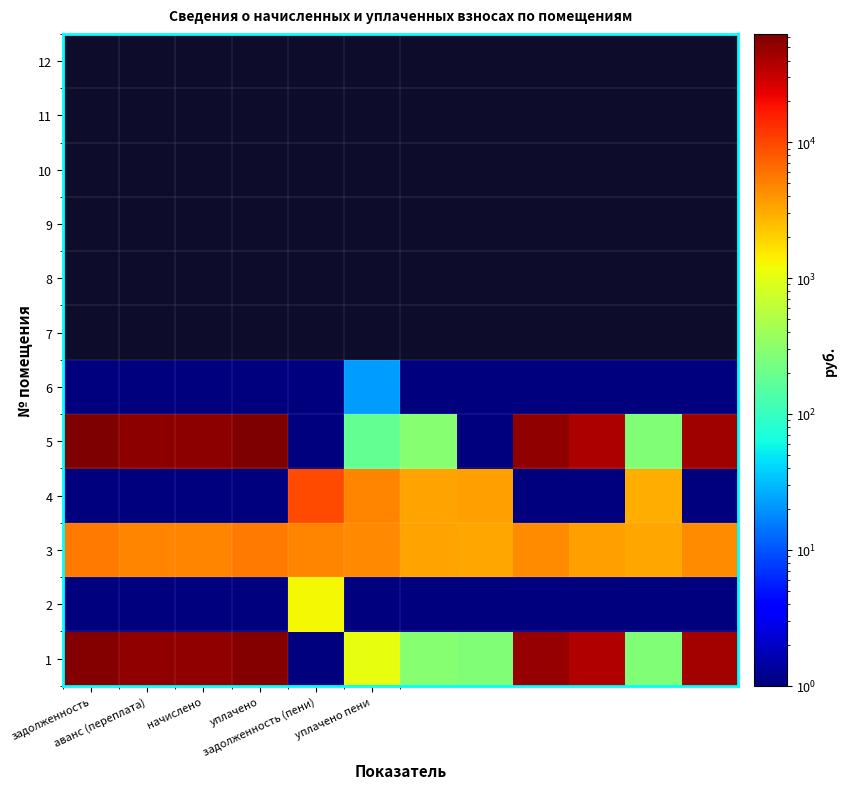

At which category is the sum across all series the highest?

задолженность